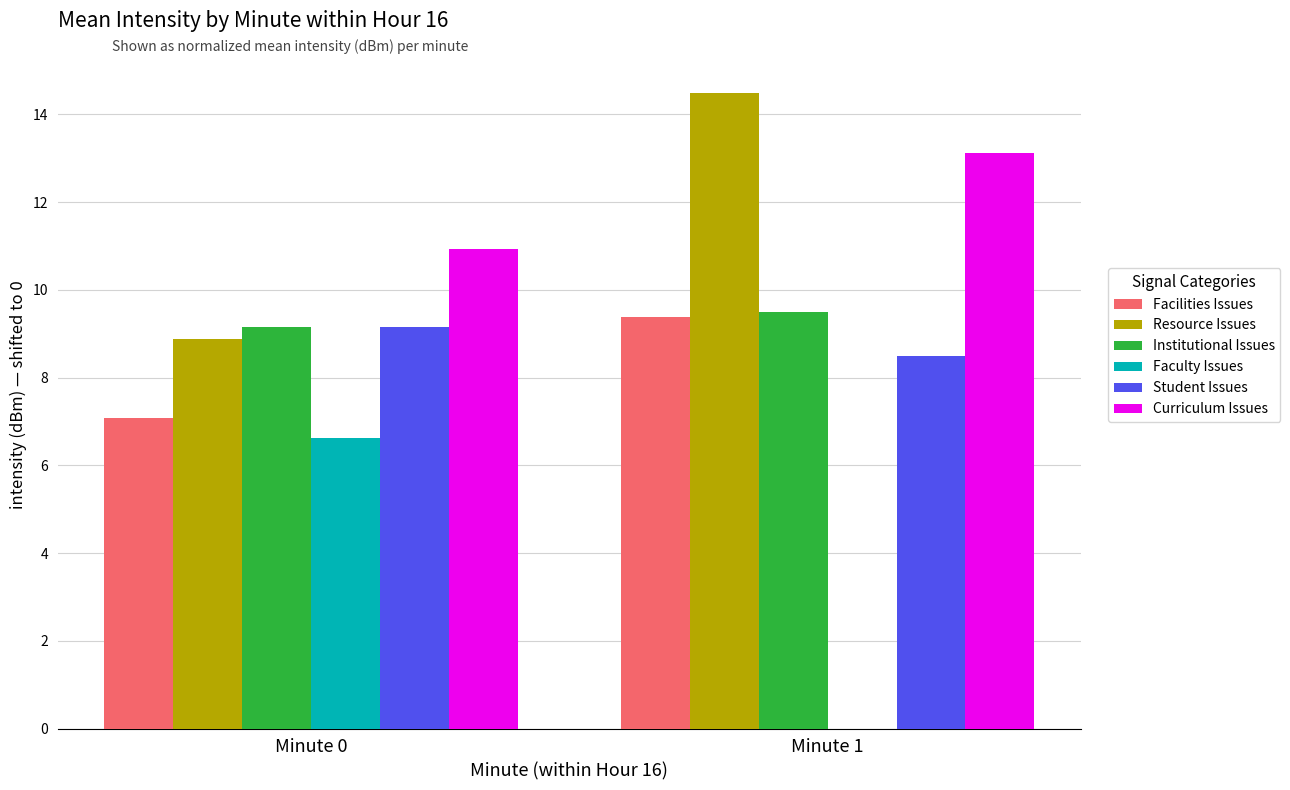

What is the maximum value for Faculty Issues?

6.6